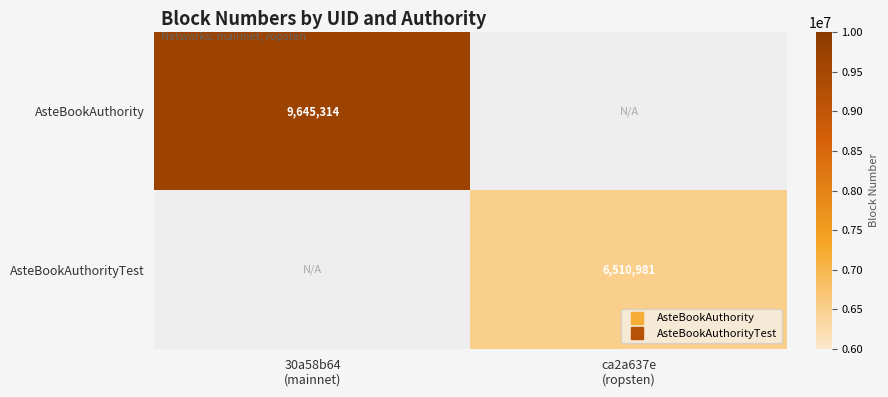

List the labels in order of AsteBookAuthority value, smallest first.

30a58b64 (mainnet), ca2a637e (ropsten)